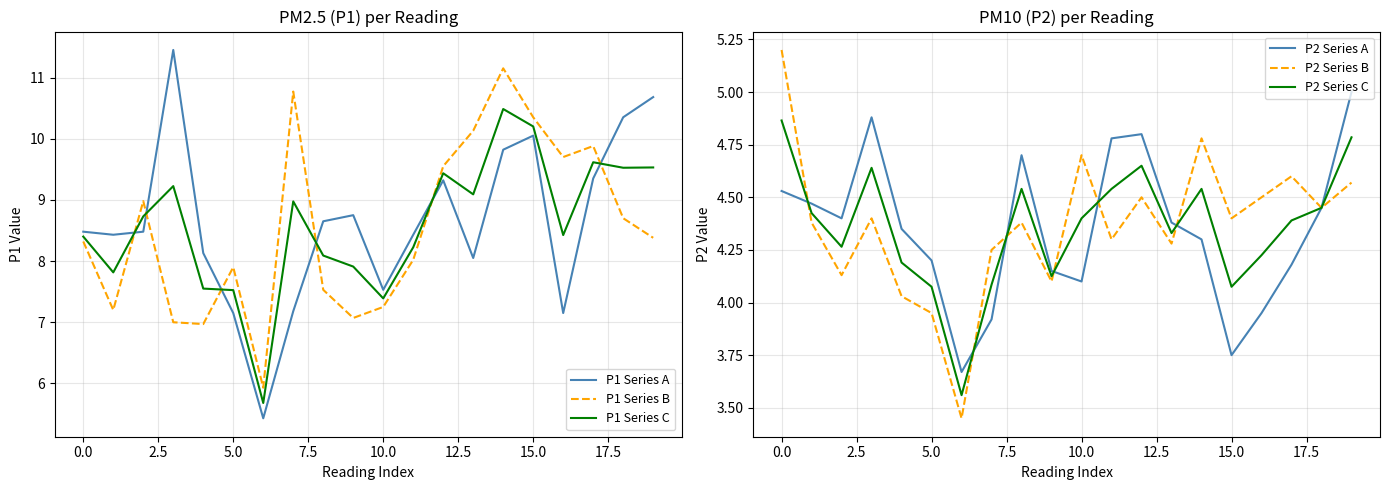

What is the sum of all P2 Series B values?

87.3